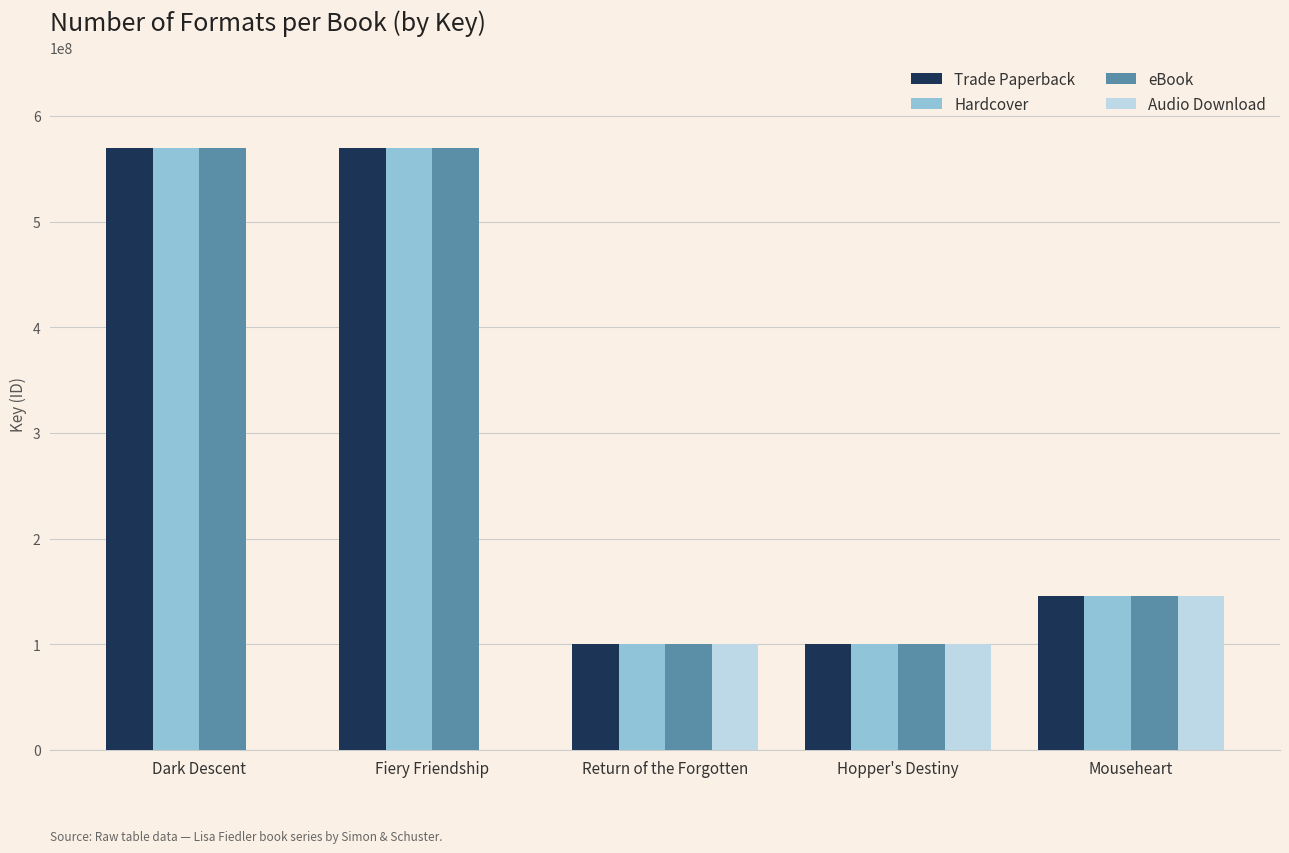

How many groups of bars are there?

5